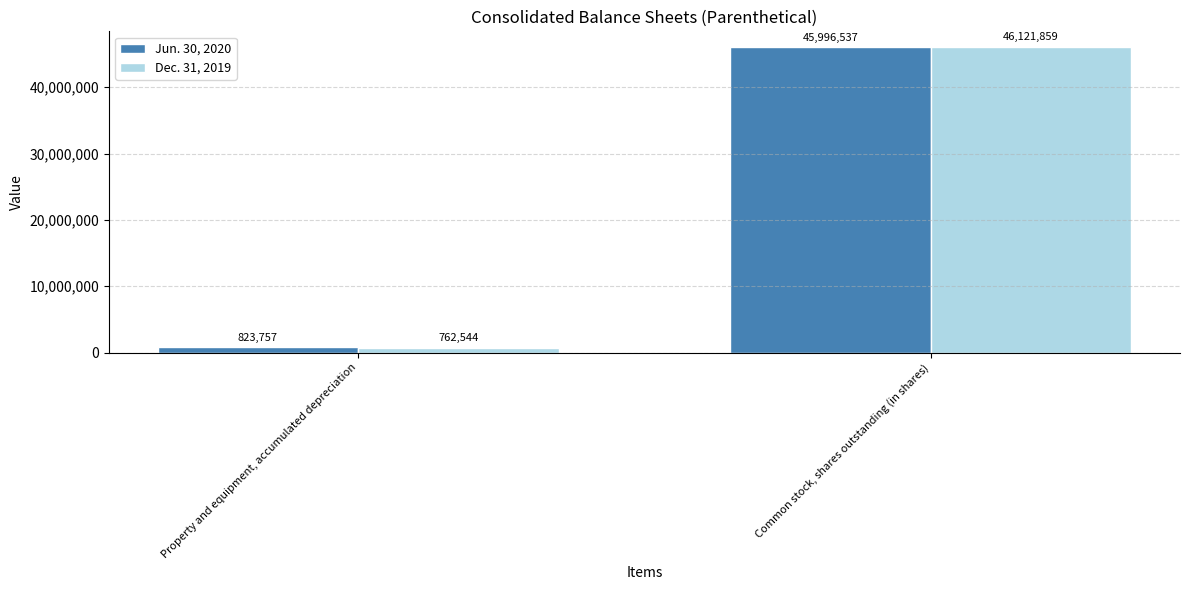

Where is Jun. 30, 2020 nearest to the value 23410147?

Property and equipment, accumulated depreciation